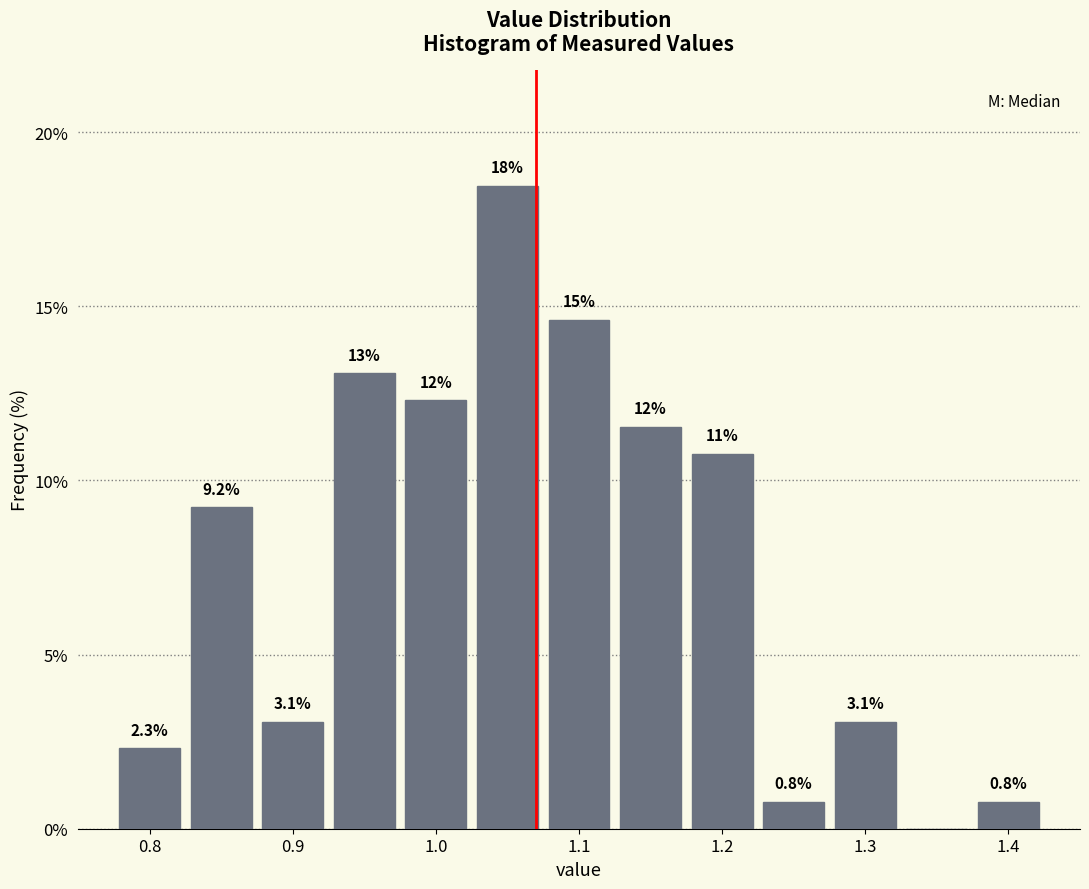

Over which range of the x-axis is the bar tallest?

1.025 to 1.075